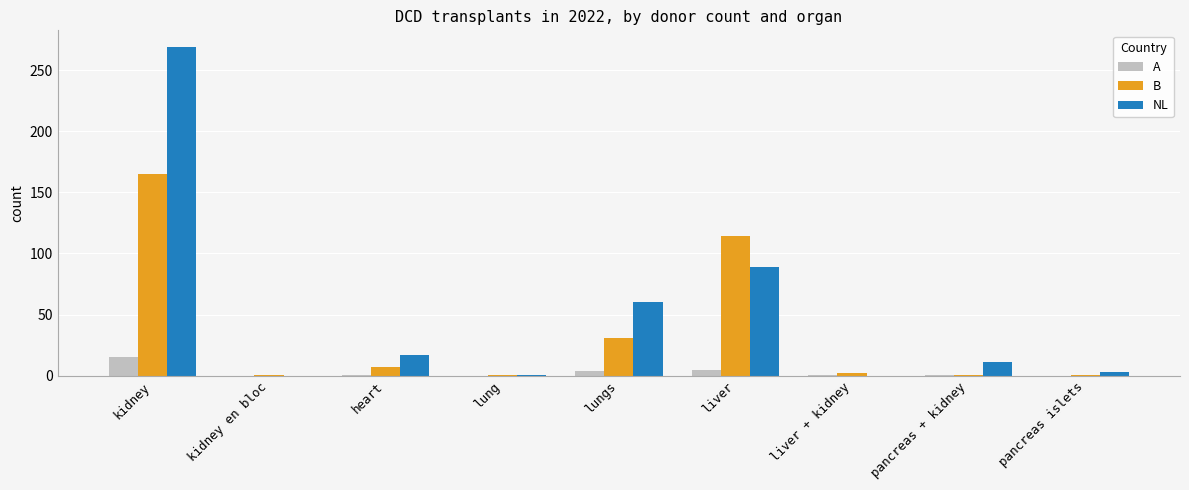

Where is B nearest to the value 83?

liver